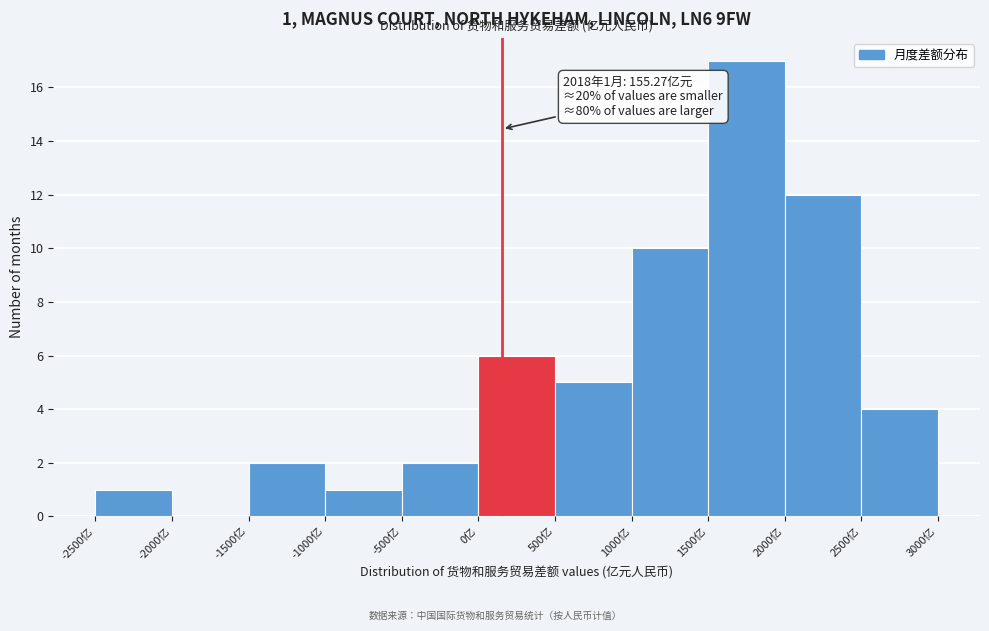

Over which range of the x-axis is the bar tallest?

1500 to 2000